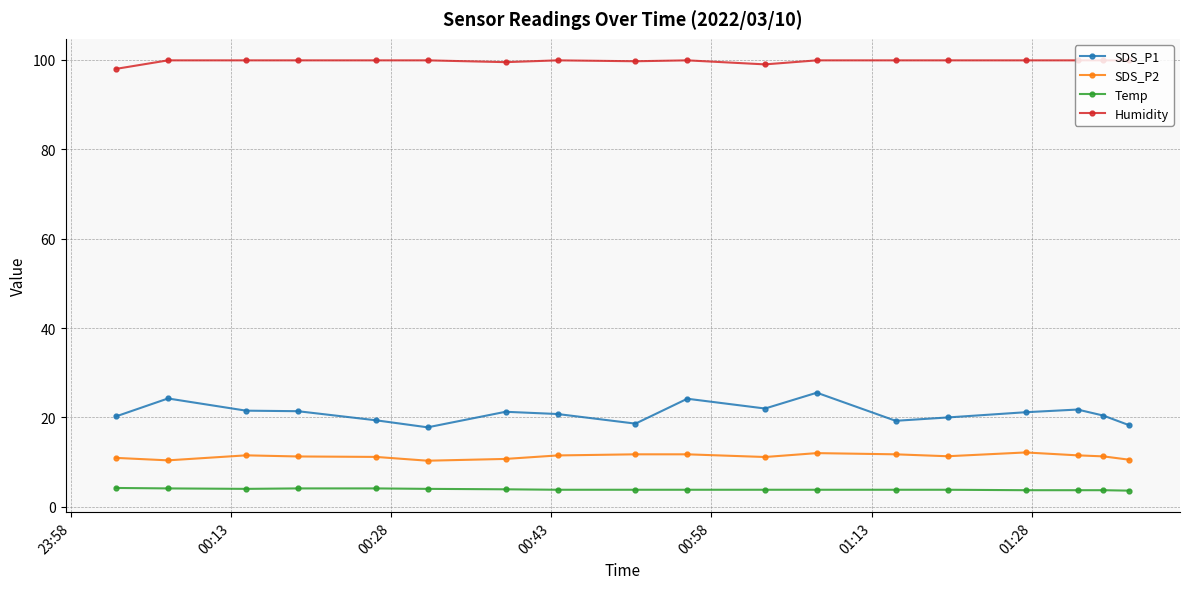

At how many categories does at least one series exceed 54?

18